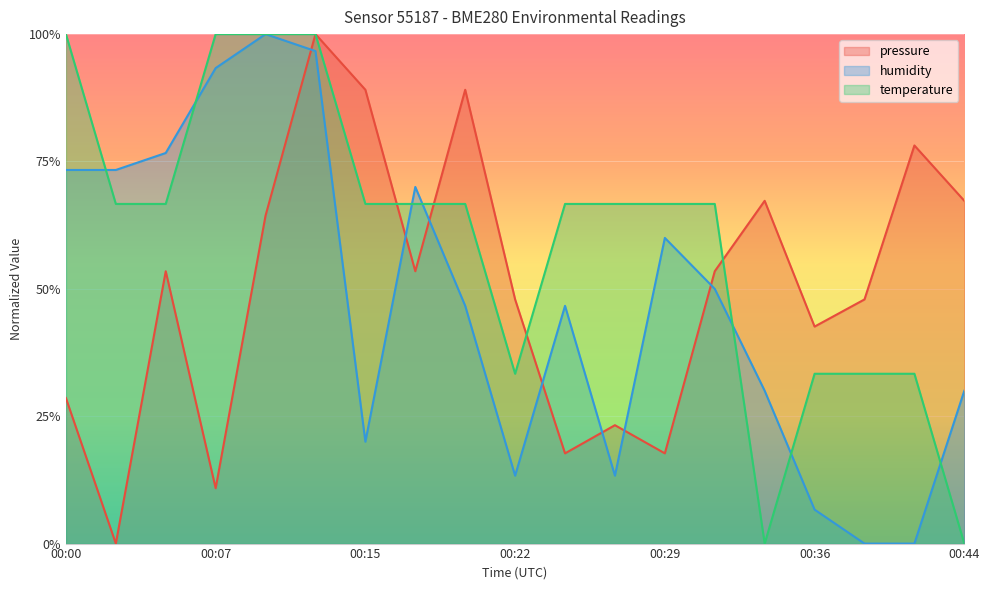

Rank the series at 00:41 from highest to lowest value.

pressure, temperature, humidity